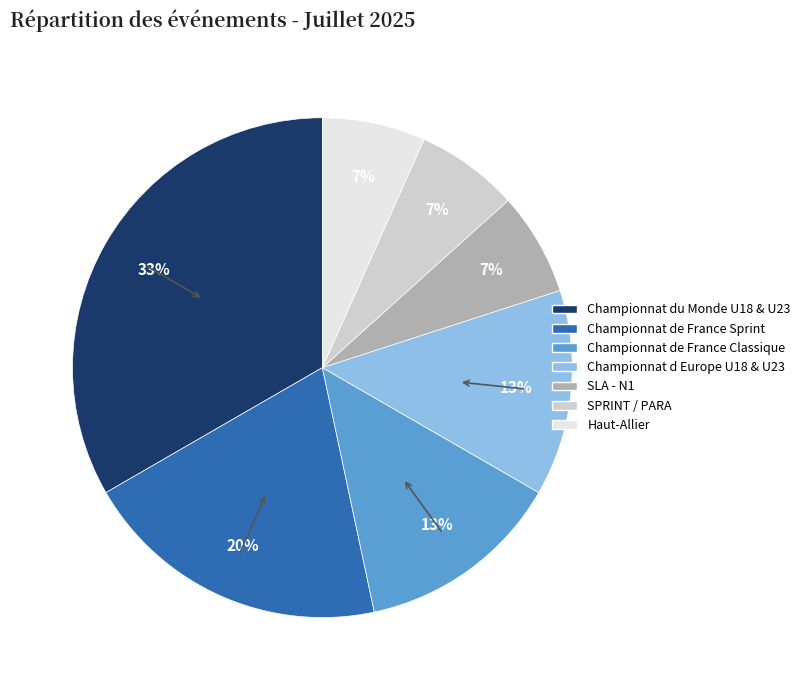

Which slice is the largest?

Championnat du Monde U18 & U23